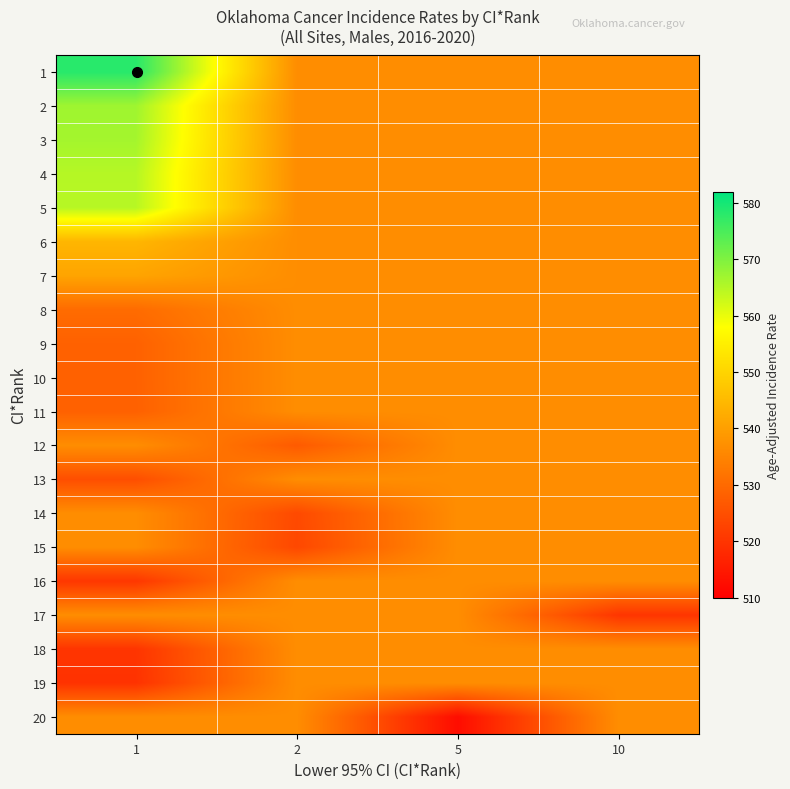

Rank the series at 5 from lowest to highest value.

20, 1, 2, 3, 4, 5, 6, 7, 8, 9, 10, 11, 12, 13, 14, 15, 16, 17, 18, 19